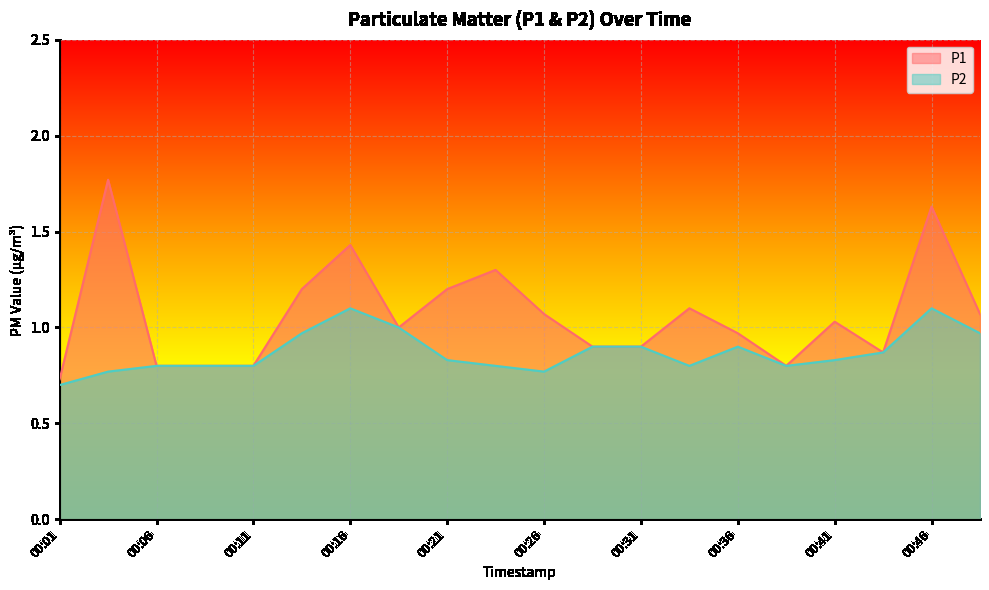

True or false: P1 and P2 cross at least once.

False